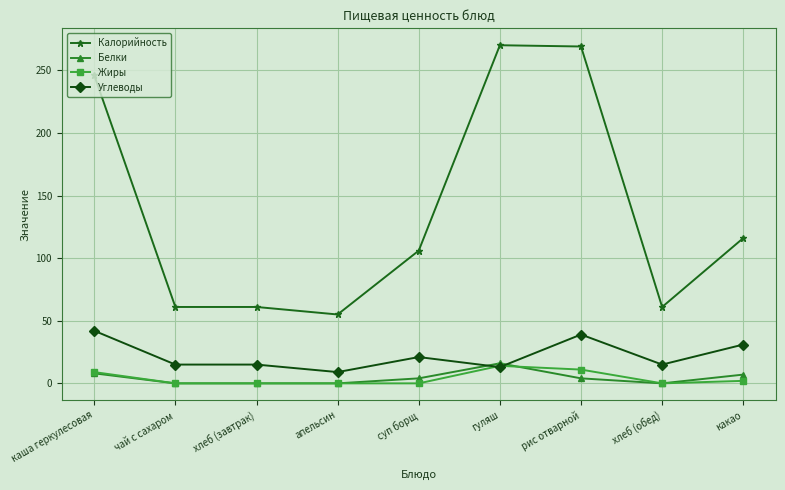

Which series has the largest total across all categories?

Калорийность